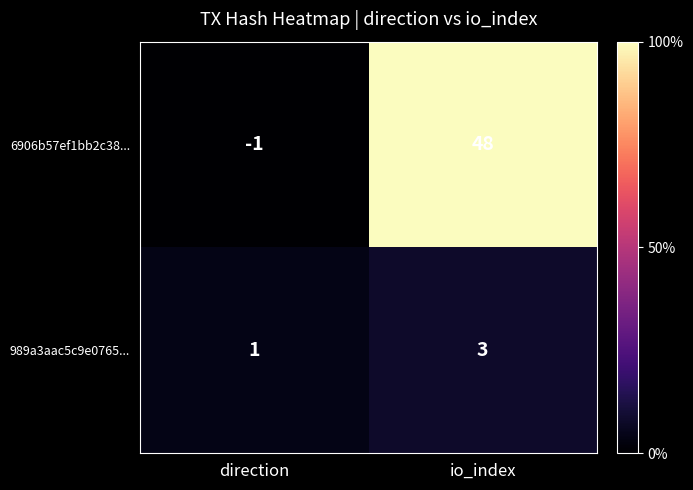

Read the 6906b57ef1bb2c38... value at io_index.

48